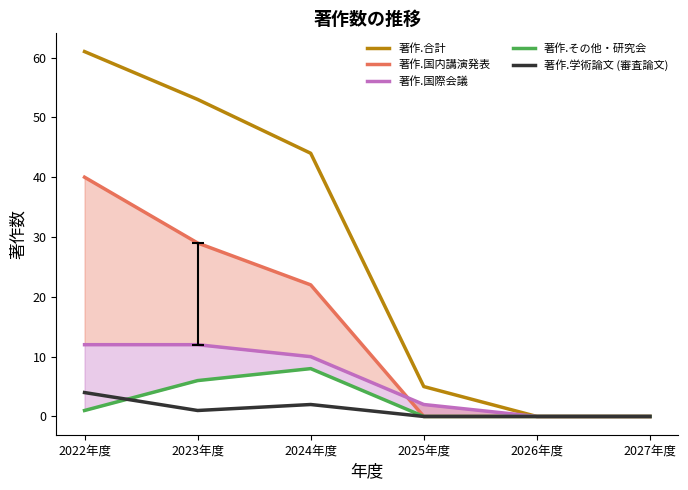

Where is the first local minimum for 著作.学術論文 (審査論文)?

2023年度